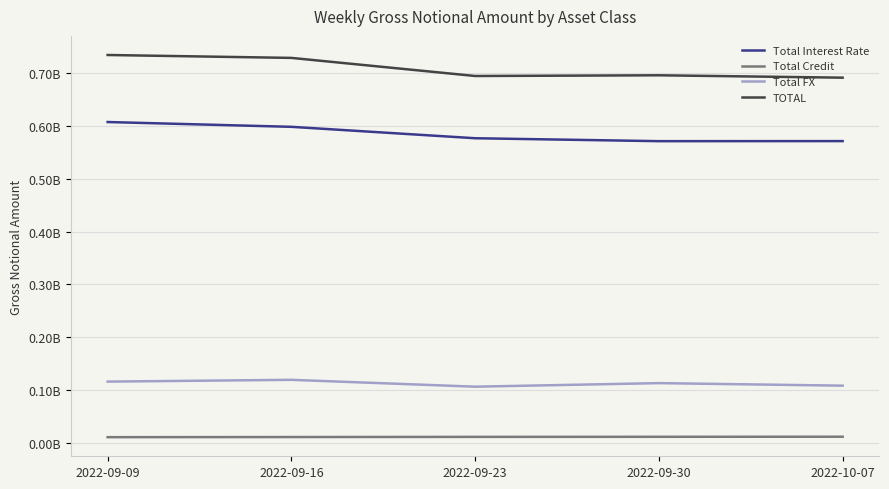

Rank the series at 2022-09-16 from lowest to highest value.

Total Credit, Total FX, Total Interest Rate, TOTAL